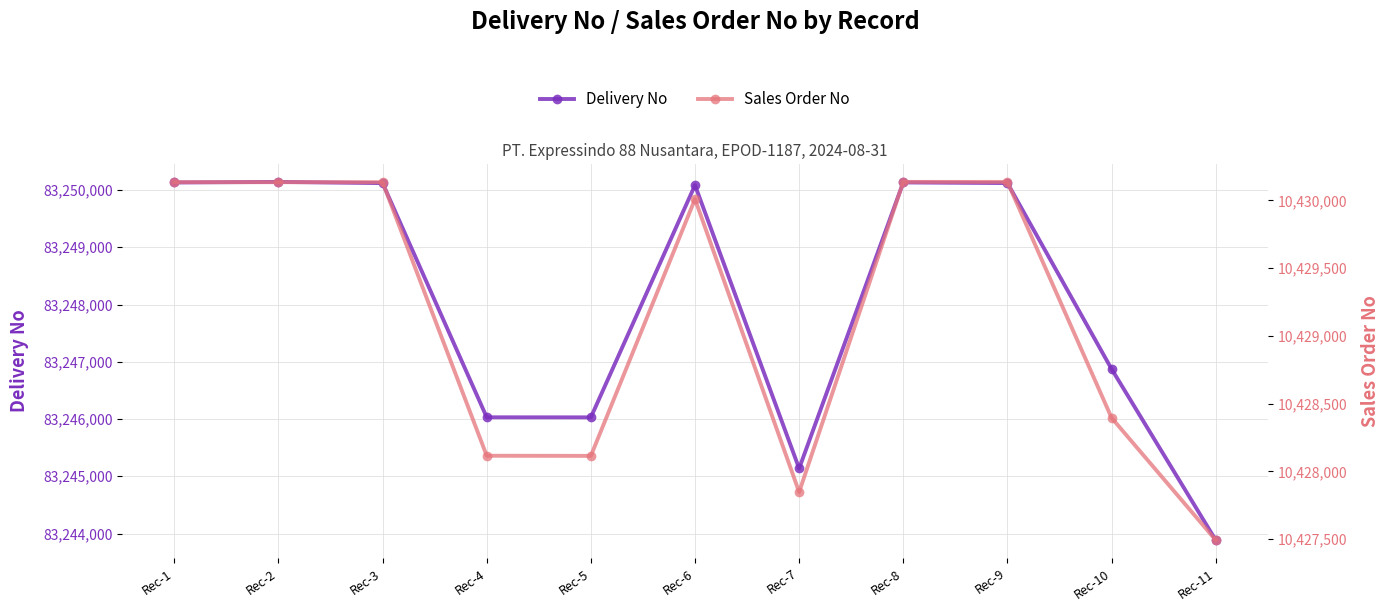

Where does the Delivery No series first go above 83250084?

Rec-1